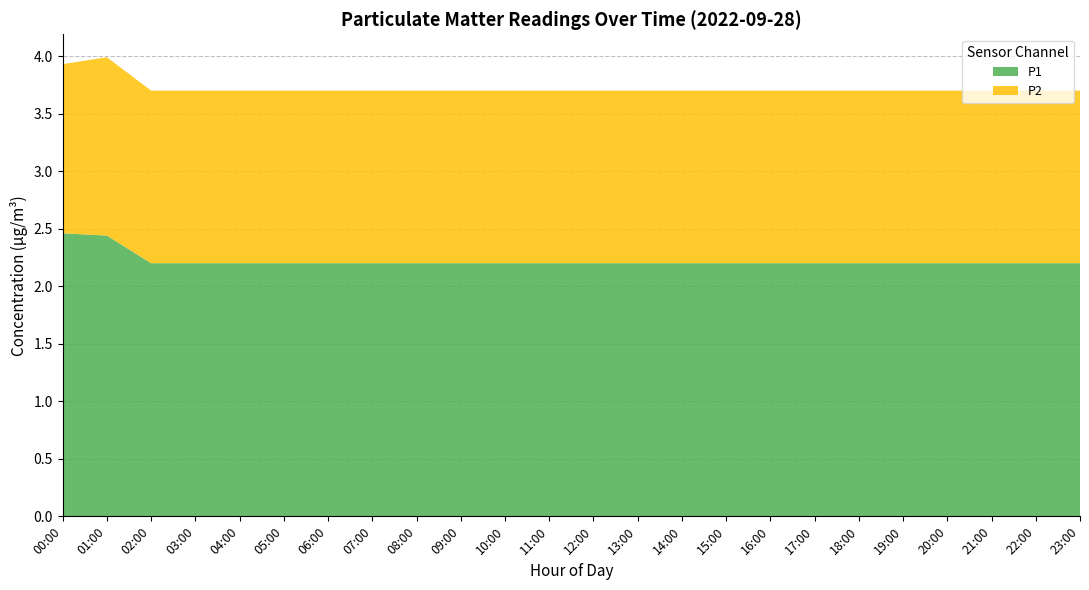

What is the minimum value for P1?

2.2